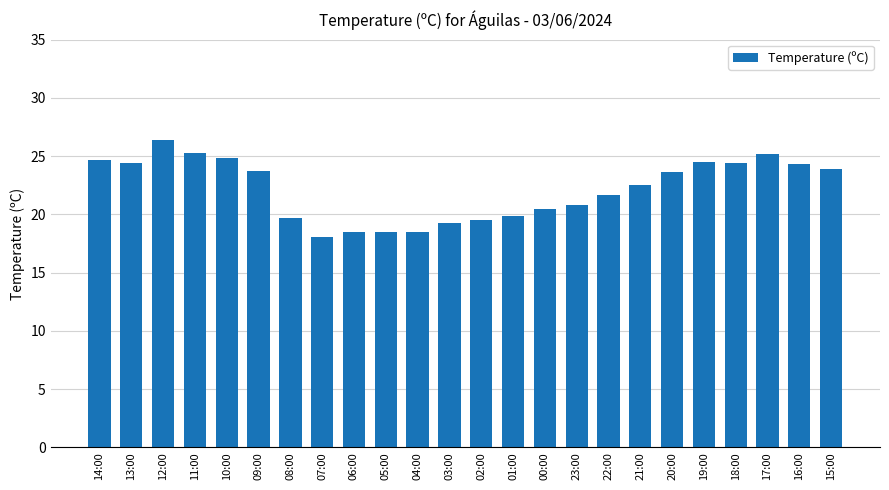

What is the label of the 19th bar from the left?

20:00